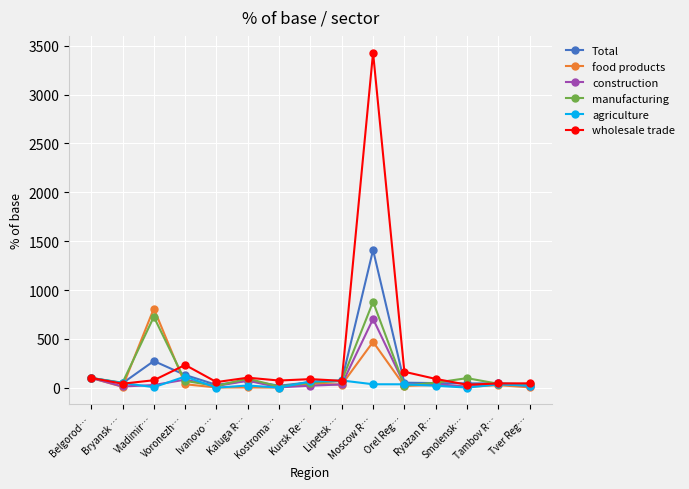

Does the chart display data point markers on the line(s)?

Yes